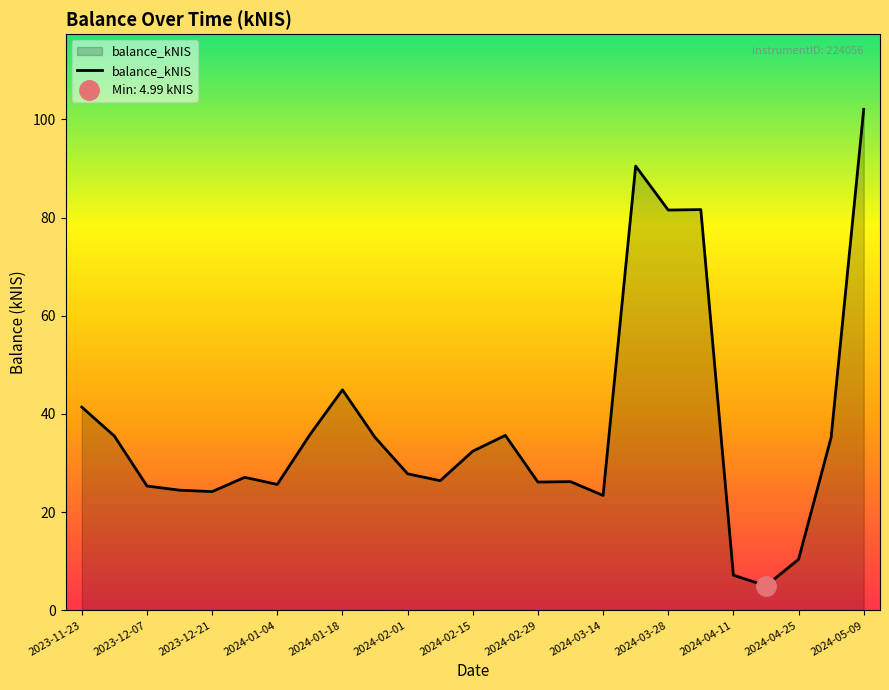

Is it true that balance_kNIS equals 25.6 at 2024-01-04?

True